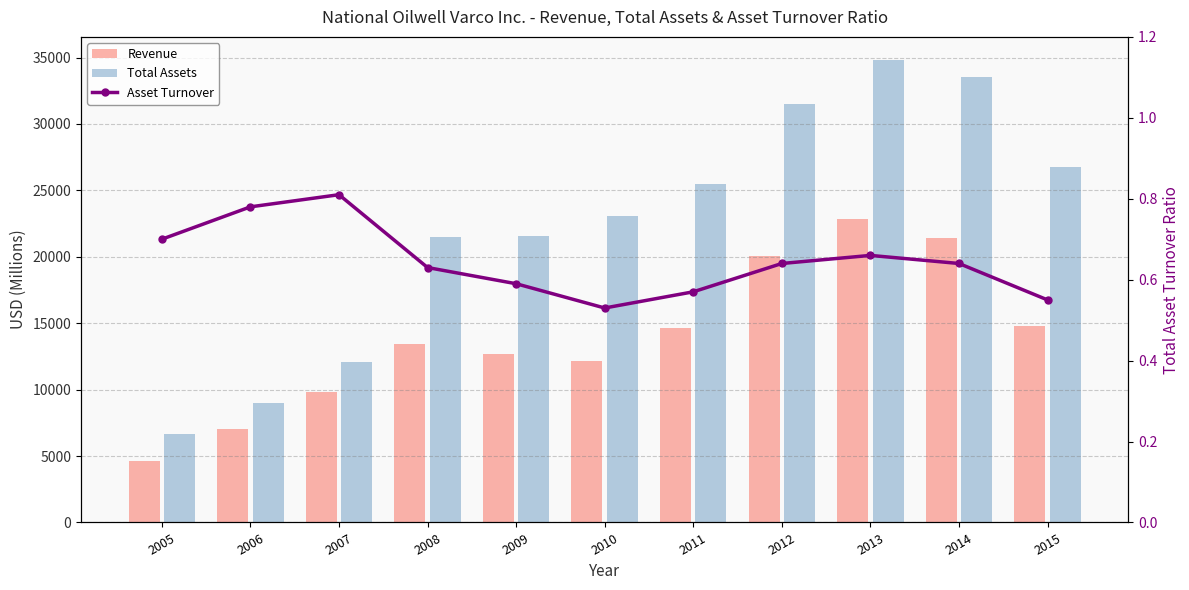

Where is Revenue nearest to the value 13757?

2008